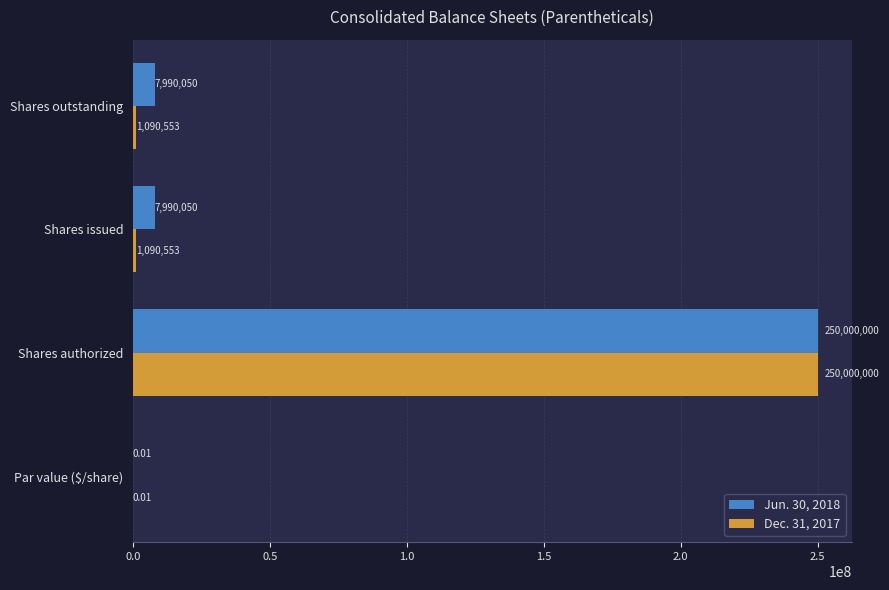

What is the sum of the Dec. 31, 2017 values at Shares outstanding and Par value ($/share)?

1090553.0